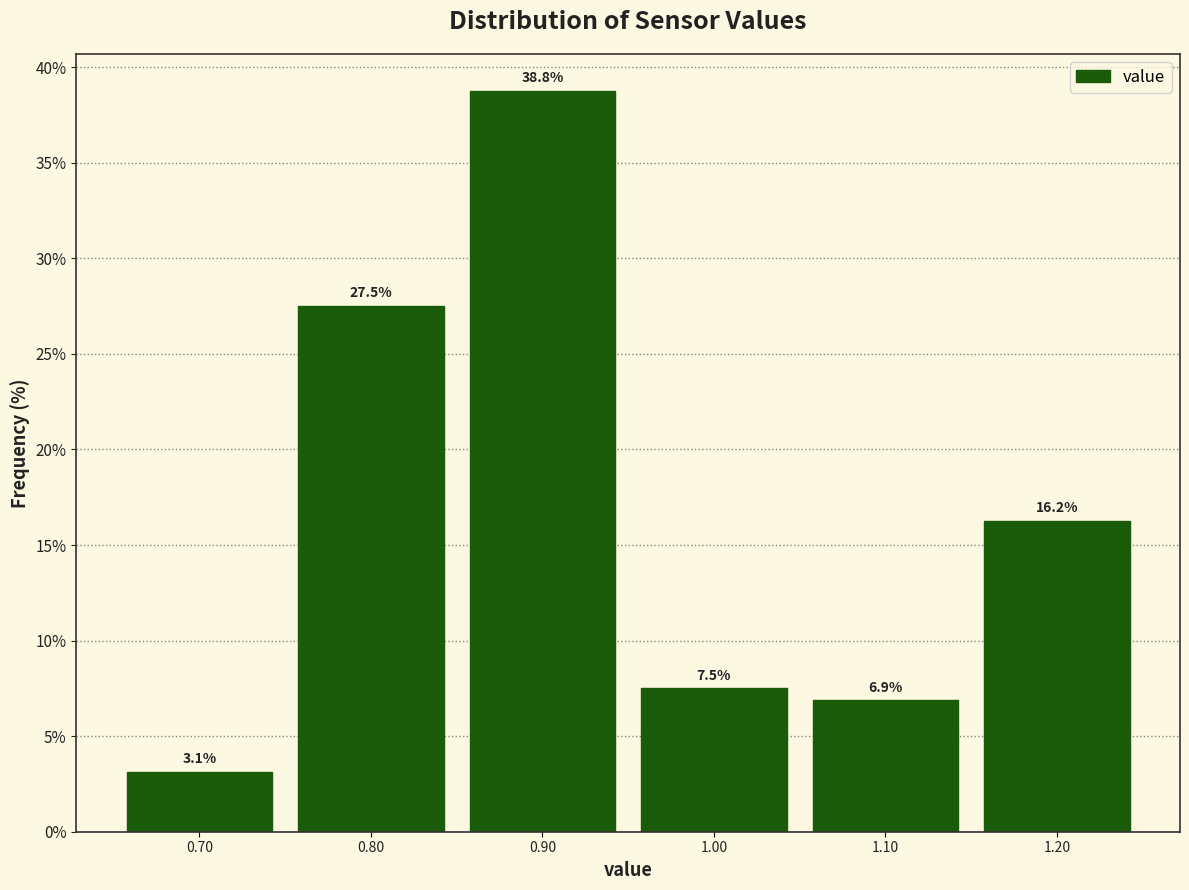

Reading left to right, list every bar in this chart as the range it spans on the x-axis followed by its height.

0.65 to 0.75: 3.1
0.75 to 0.85: 27.5
0.85 to 0.95: 38.8
0.95 to 1.05: 7.5
1.05 to 1.15: 6.9
1.15 to 1.25: 16.2